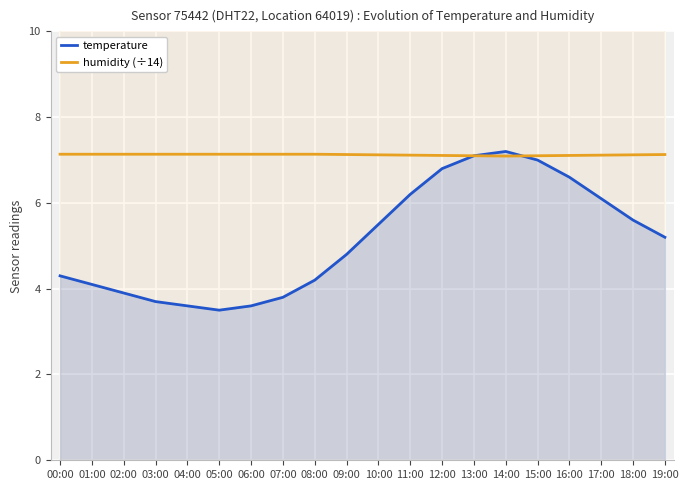

Reading left to right, list all the values displayed in this chart.

temperature: 4.3	4.1	3.9	3.7	3.6	3.5	3.6	3.8	4.2	4.8	5.5	6.2	6.8	7.1	7.2	7.0	6.6	6.1	5.6	5.2
humidity (÷14): 7.1	7.1	7.1	7.1	7.1	7.1	7.1	7.1	7.1	7.1	7.1	7.1	7.1	7.1	7.1	7.1	7.1	7.1	7.1	7.1